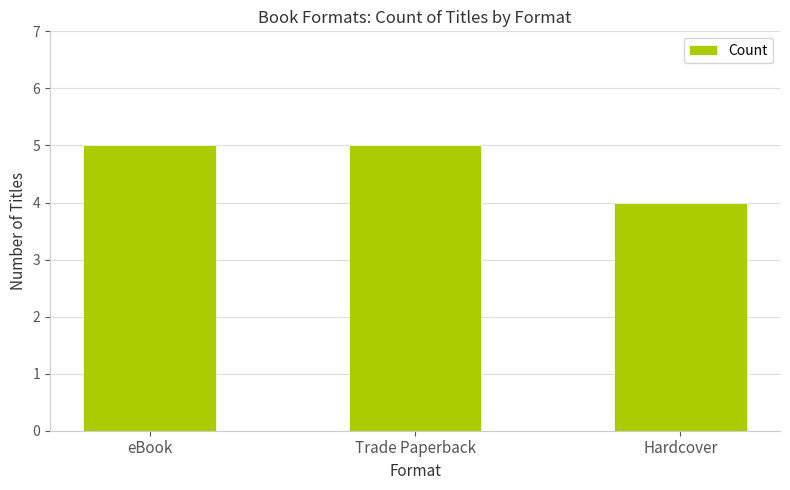

What is the change in value from eBook to Hardcover?

-1